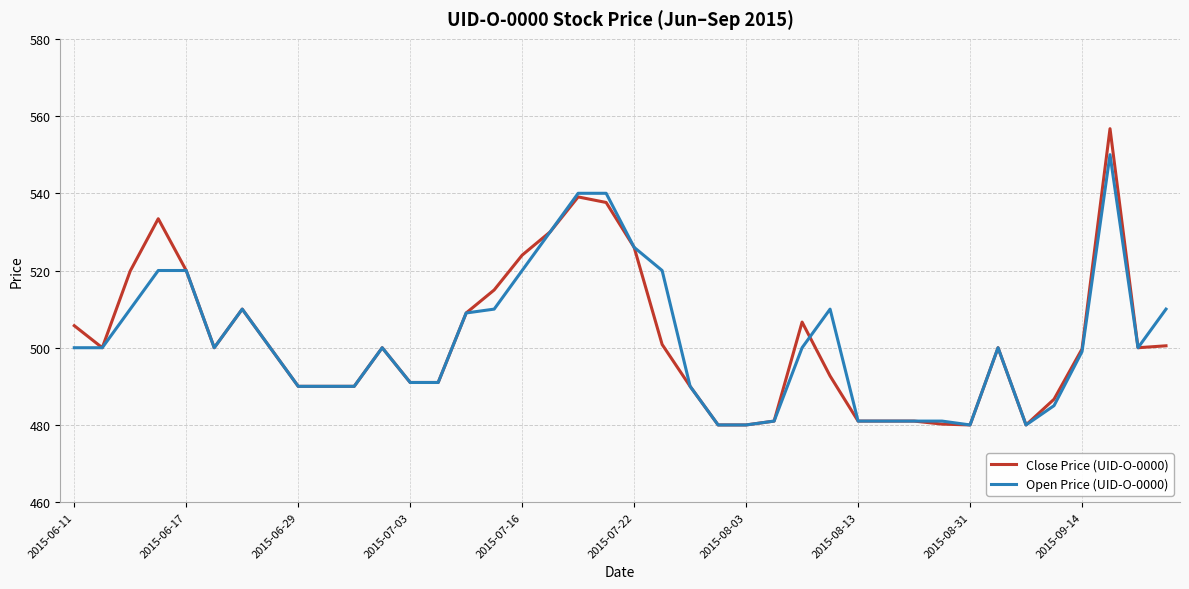

What is the minimum value shown in the chart?

480.0